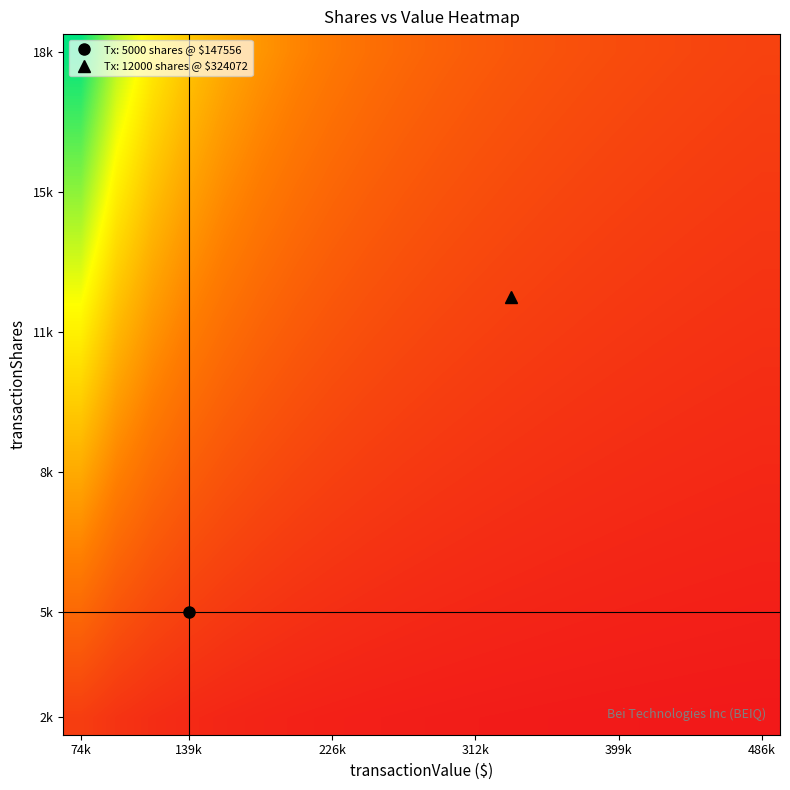

What is the maximum value shown in the chart?

1.0